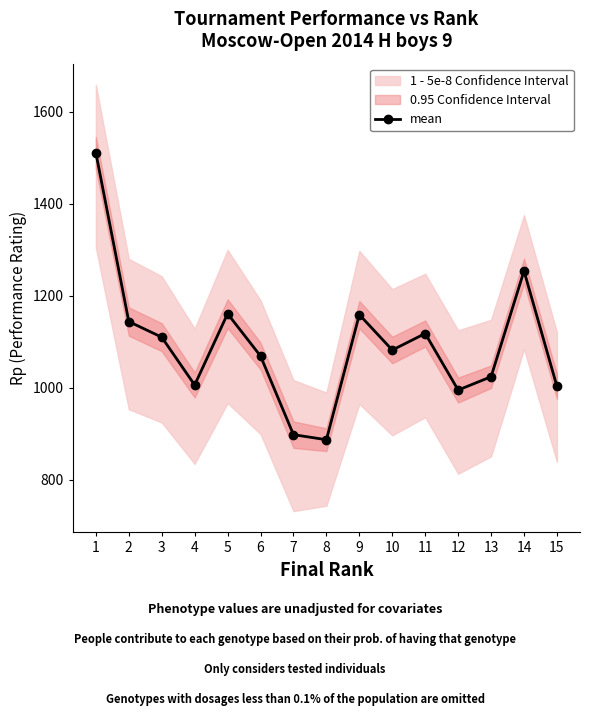

How many lines are shown in the chart?

1